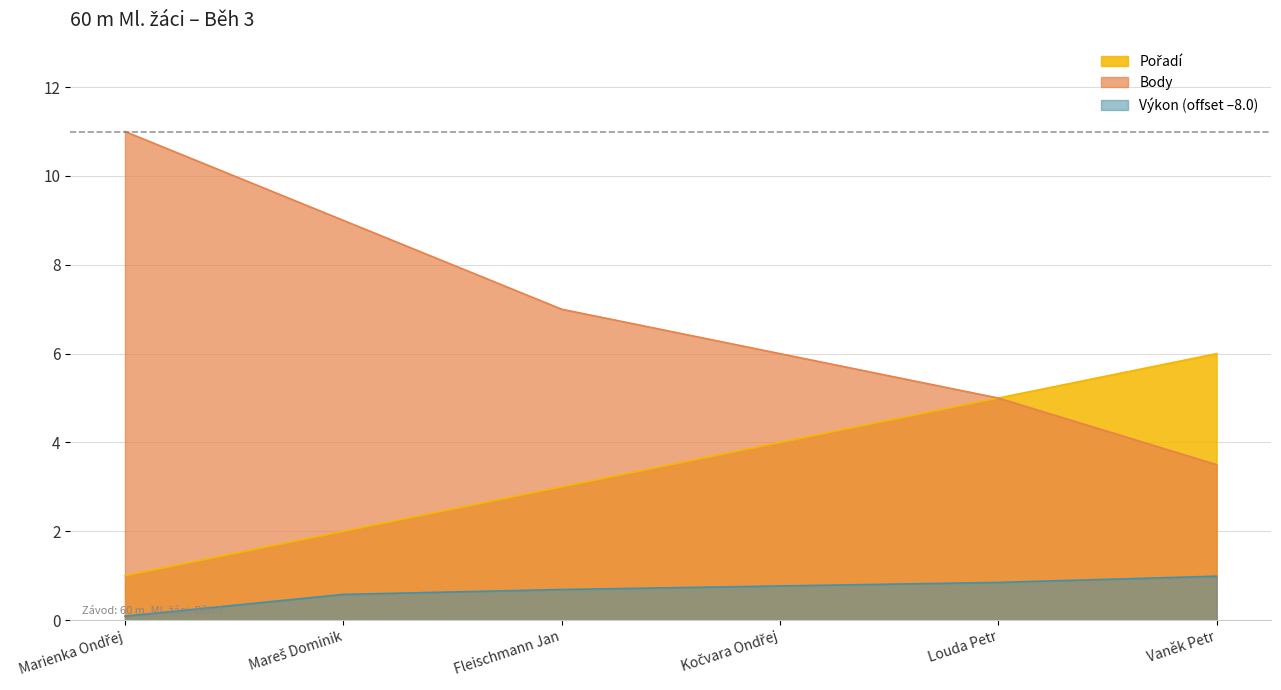

Reading left to right, extract all data points from this chart.

Pořadí: 1.0	2.0	3.0	4.0	5.0	6.0
Výkon: 0.1	0.6	0.7	0.8	0.8	1.0
Body: 11.0	9.0	7.0	6.0	5.0	3.5